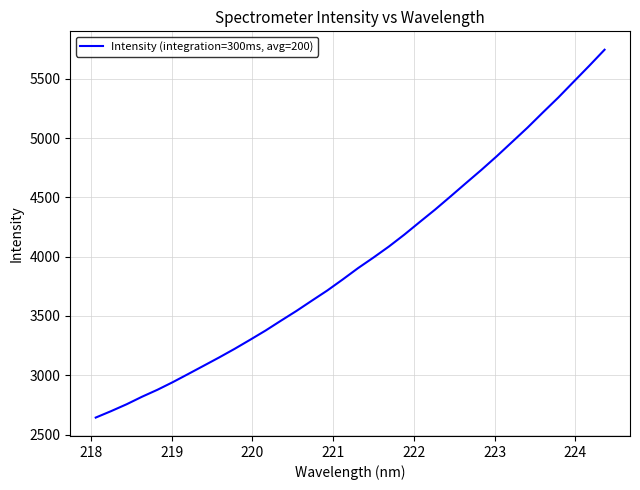

What is the difference between the maximum and minimum values?

3102.7